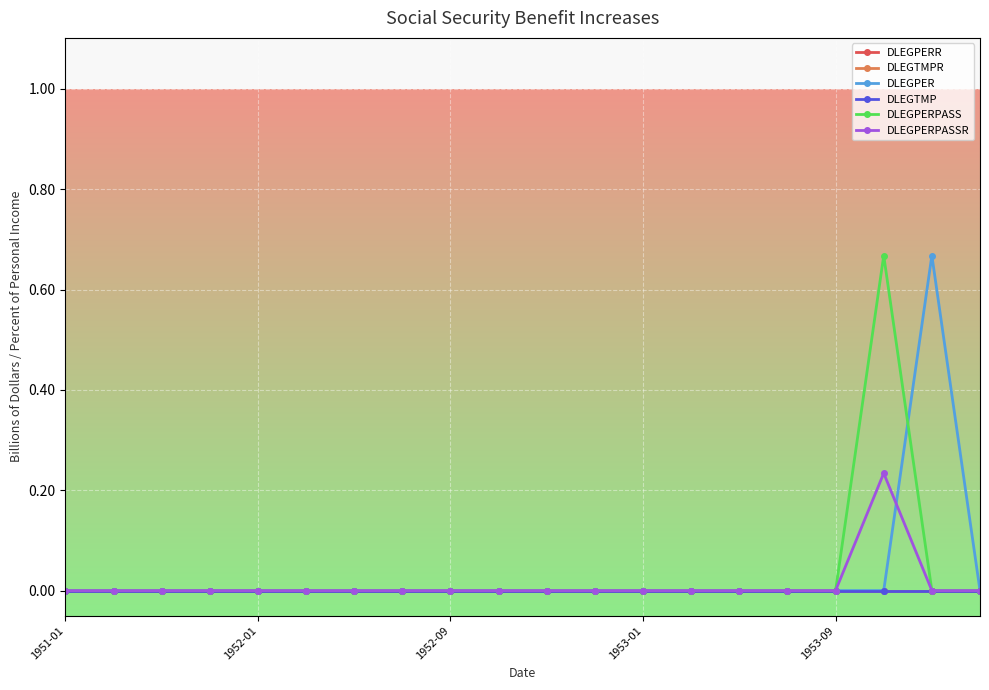

Does the chart have visible grid lines?

Yes